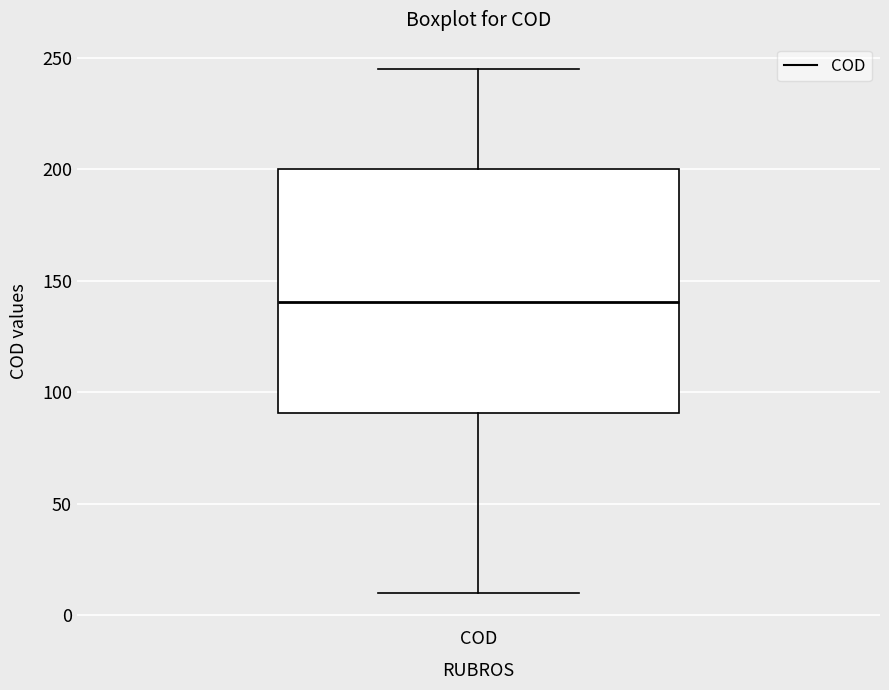

Where is the lower edge of the box for COD on the y-axis? The values are not printed on the chart, so give them approximately, as read against the axis.

90